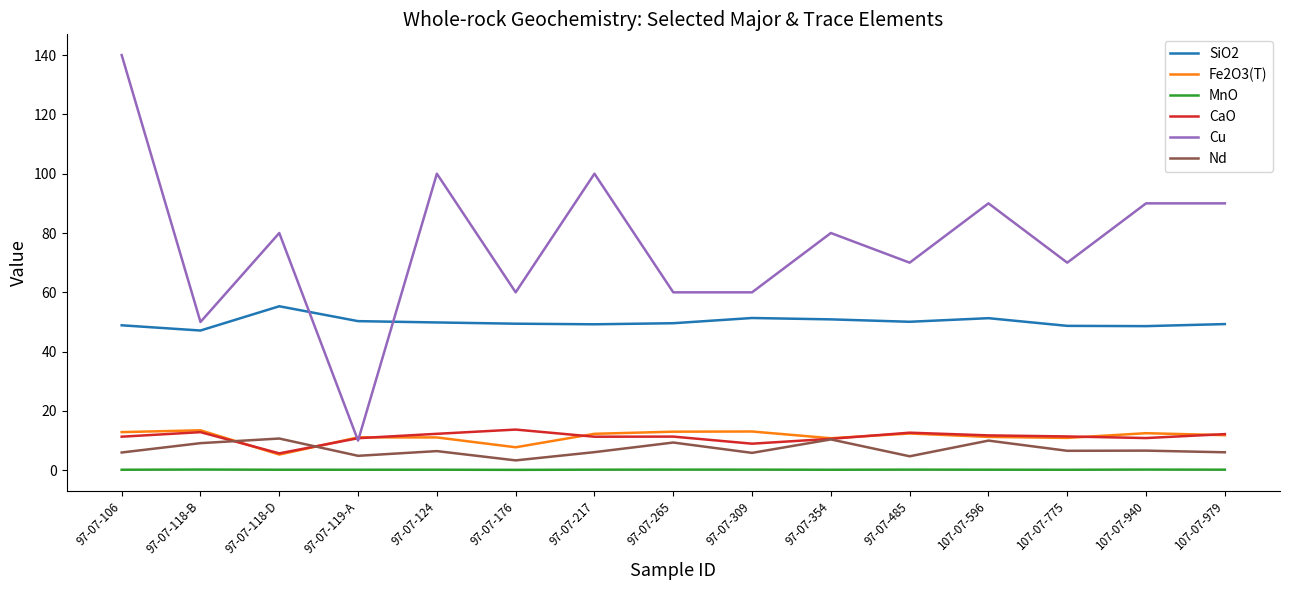

Which category has the highest value in the Cu series?

97-07-106